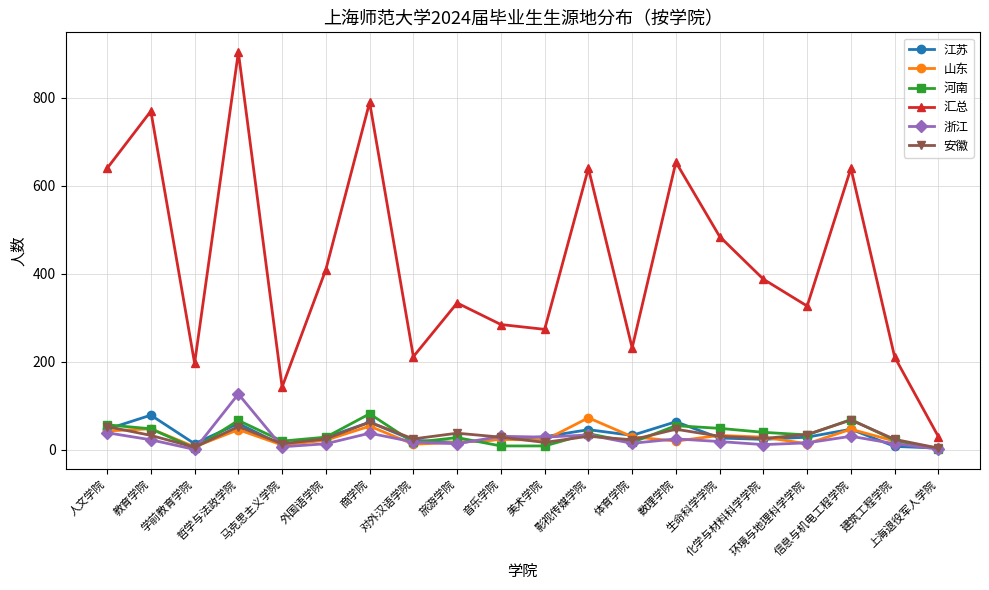

What is the highest value of the 浙江 series?

127